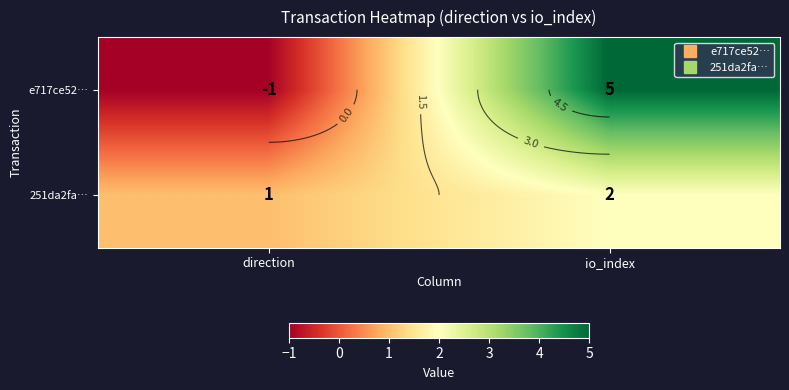

Rank the series by their maximum value, from highest to lowest.

e717ce52…, 251da2fa…